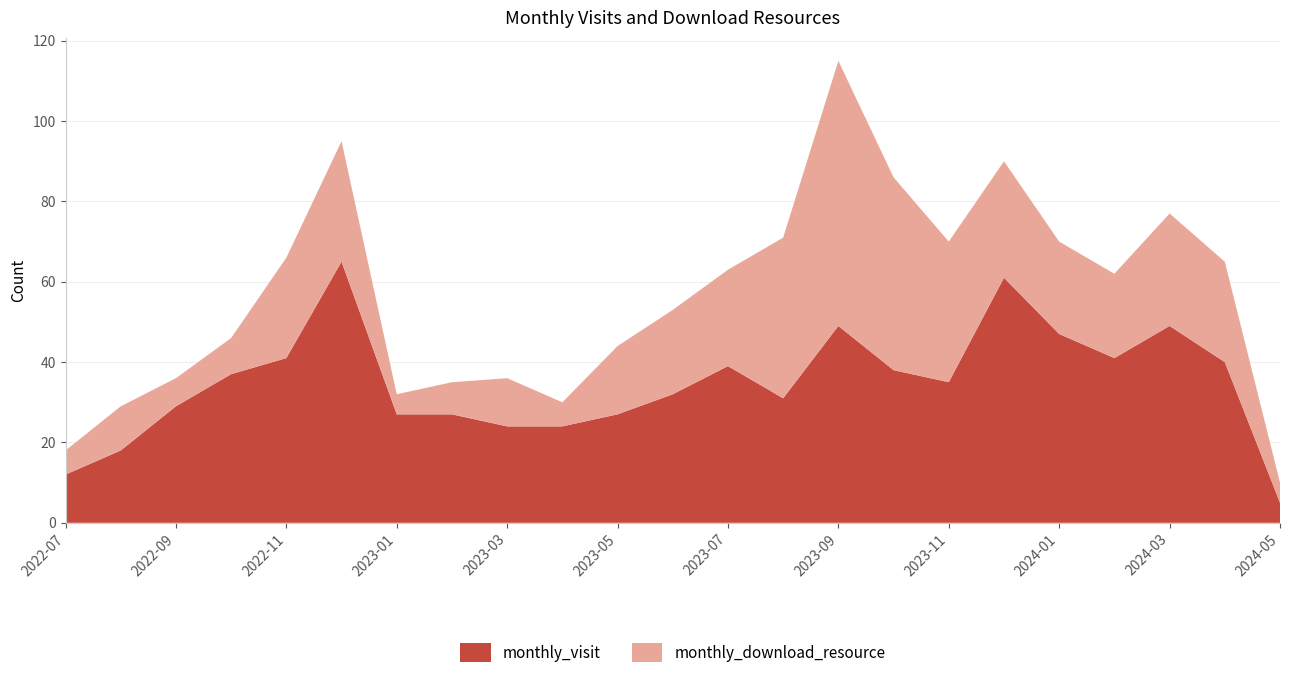

Reading right to left, list all the values displayed in this chart.

monthly_visit: 2024-05=5	2024-04=40	2024-03=49	2024-02=41	2024-01=47	2023-12=61	2023-11=35	2023-10=38	2023-09=49	2023-08=31	2023-07=39	2023-06=32	2023-05=27	2023-04=24	2023-03=24	2023-02=27	2023-01=27	2022-12=65	2022-11=41	2022-10=37	2022-09=29	2022-08=18	2022-07=12
monthly_download_resource: 2024-05=5	2024-04=25	2024-03=28	2024-02=21	2024-01=23	2023-12=29	2023-11=35	2023-10=48	2023-09=66	2023-08=40	2023-07=24	2023-06=21	2023-05=17	2023-04=6	2023-03=12	2023-02=8	2023-01=5	2022-12=30	2022-11=25	2022-10=9	2022-09=7	2022-08=11	2022-07=6